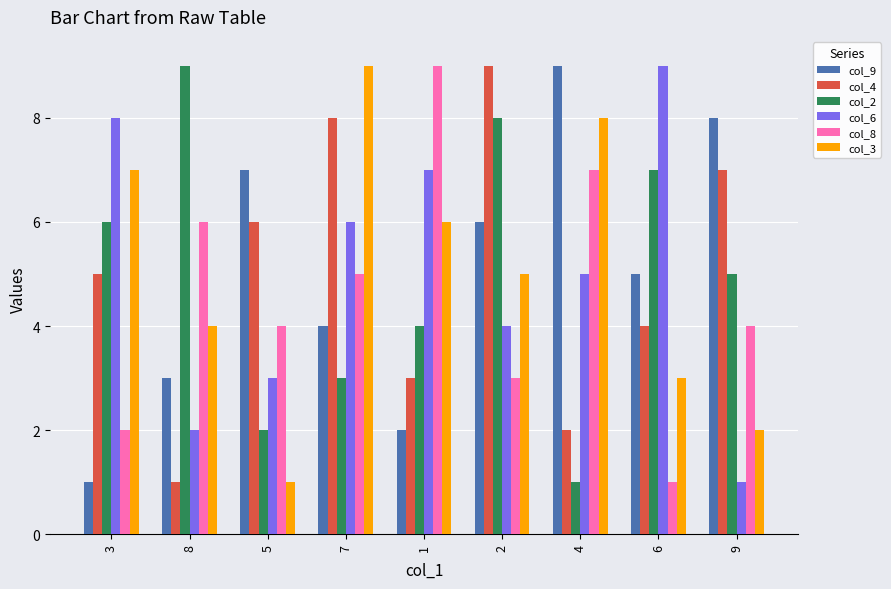

Reading left to right, list all the values displayed in this chart.

col_9: 3=1	8=3	5=7	7=4	1=2	2=6	4=9	6=5	9=8
col_4: 3=5	8=1	5=6	7=8	1=3	2=9	4=2	6=4	9=7
col_2: 3=6	8=9	5=2	7=3	1=4	2=8	4=1	6=7	9=5
col_6: 3=8	8=2	5=3	7=6	1=7	2=4	4=5	6=9	9=1
col_8: 3=2	8=6	5=4	7=5	1=9	2=3	4=7	6=1	9=4
col_3: 3=7	8=4	5=1	7=9	1=6	2=5	4=8	6=3	9=2